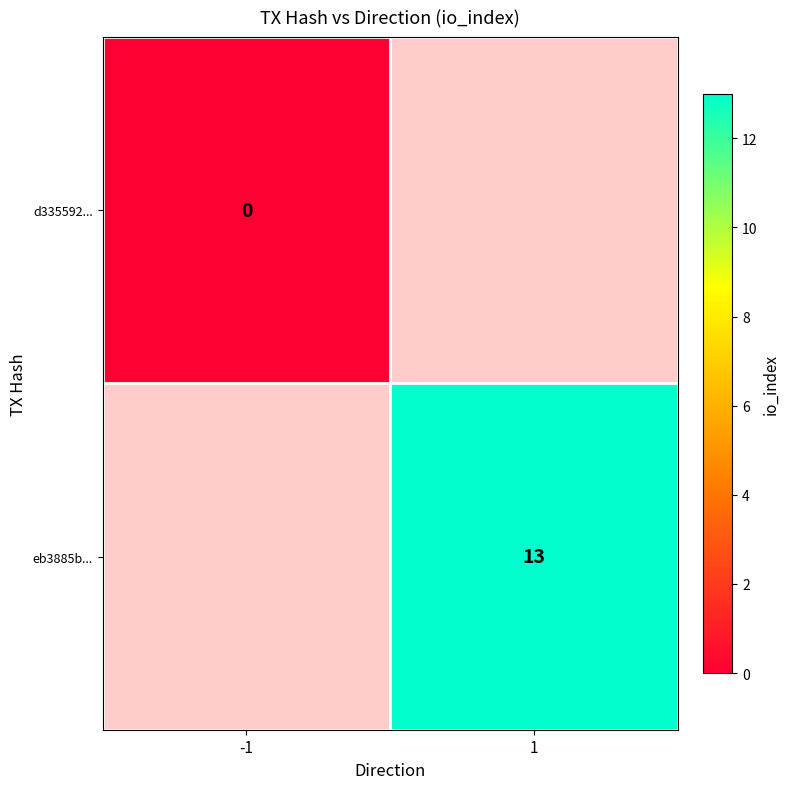

The value of eb3885b... at 1 is 7. True or false?

False